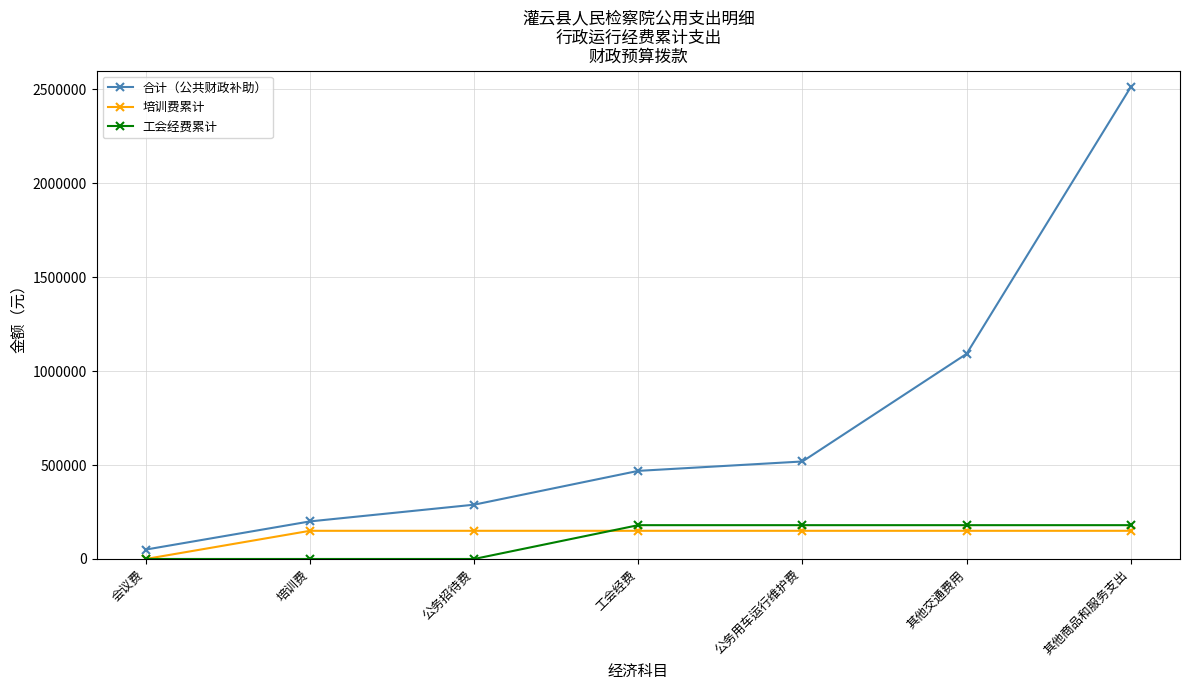

True or false: 合计（公共财政补助） and 培训费累计 intersect in this chart.

False